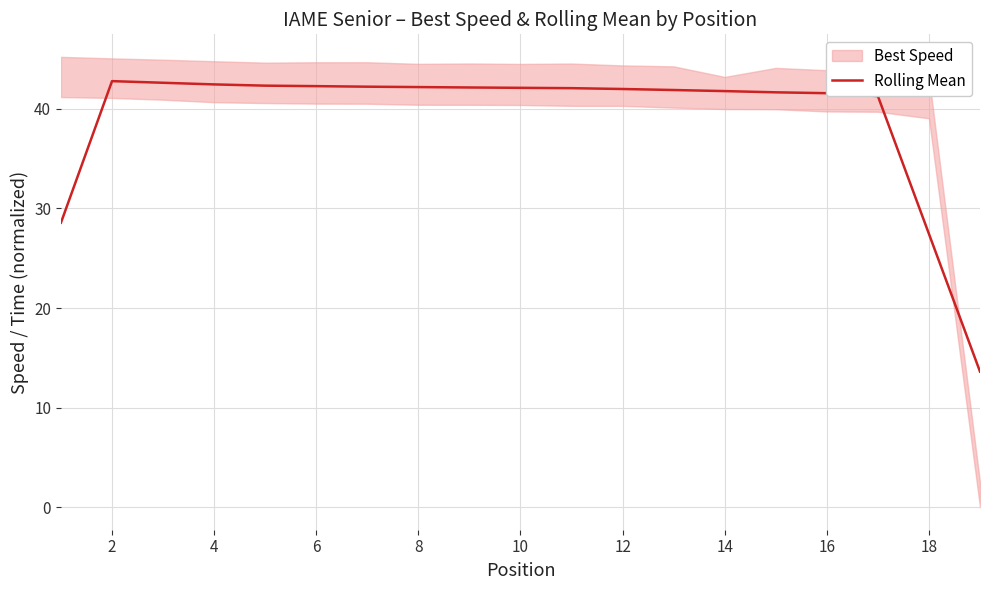

Is this an area chart (filled region under the line)?

No